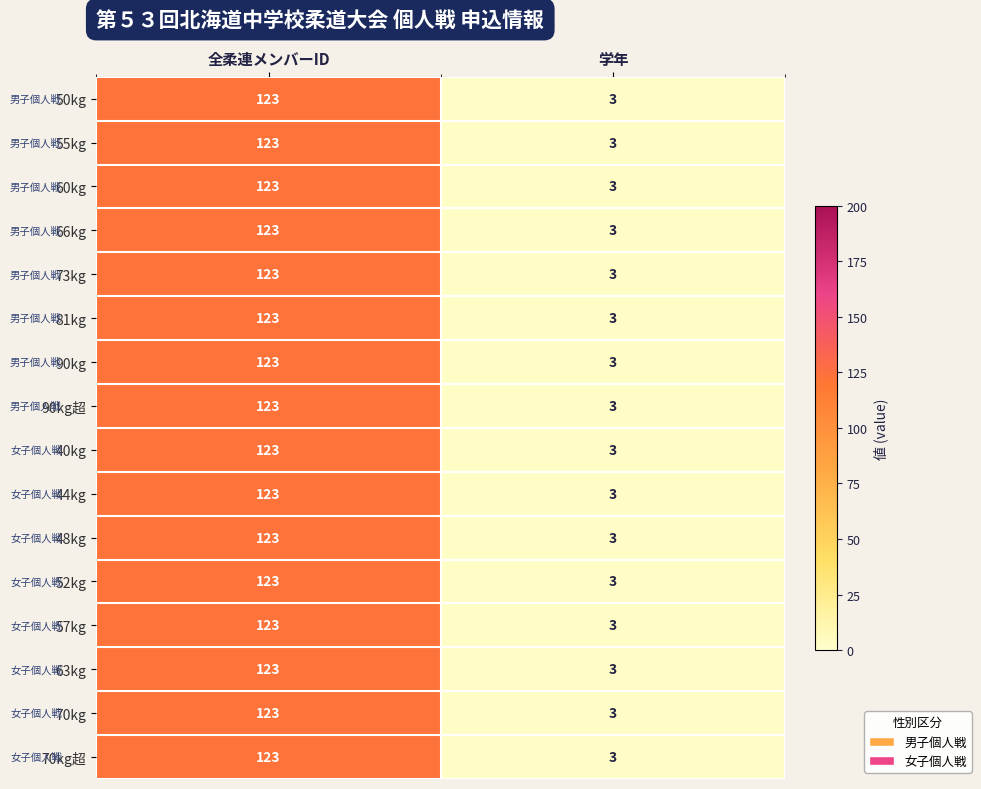

The value of 57kg at 学年 is 3. True or false?

True